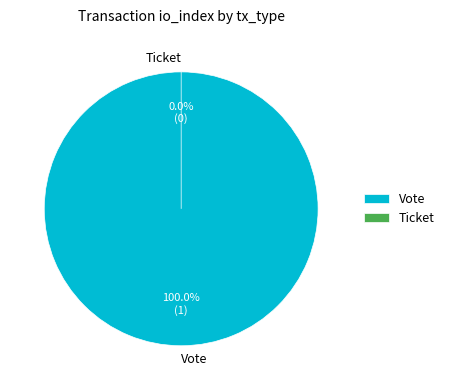

Is it true that Vote is 100% of the pie?

True